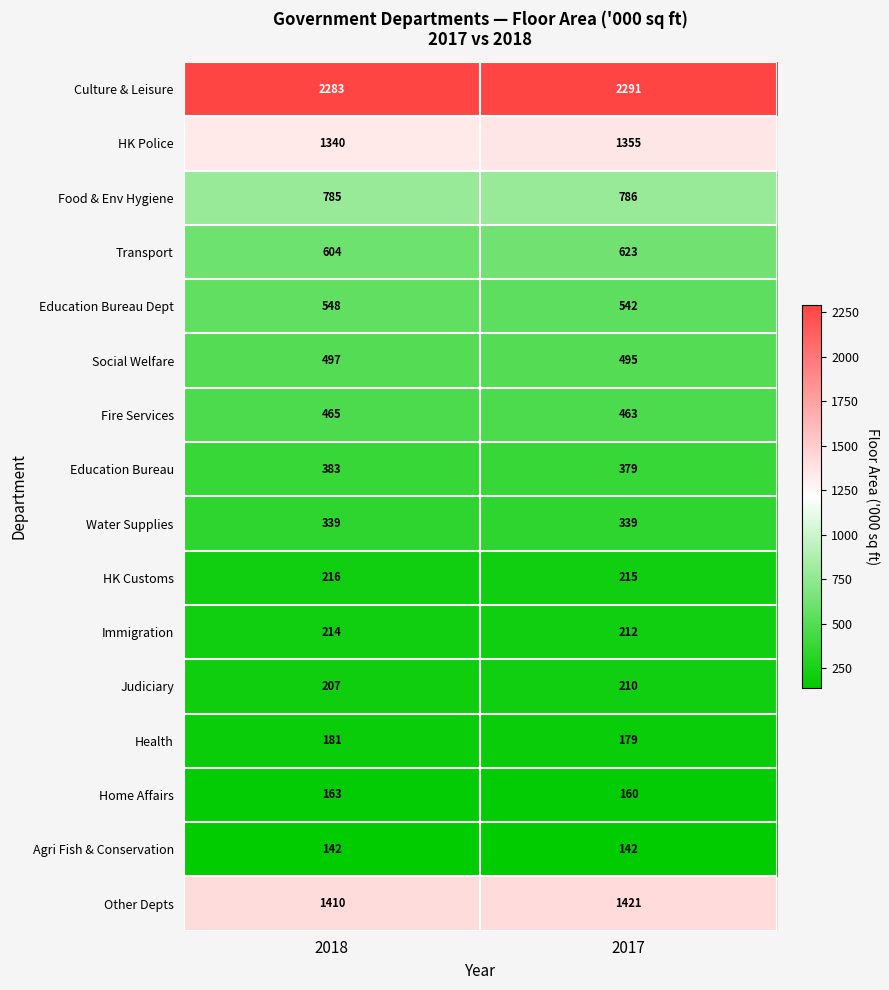

What is the sum of all Fire Services values?

928